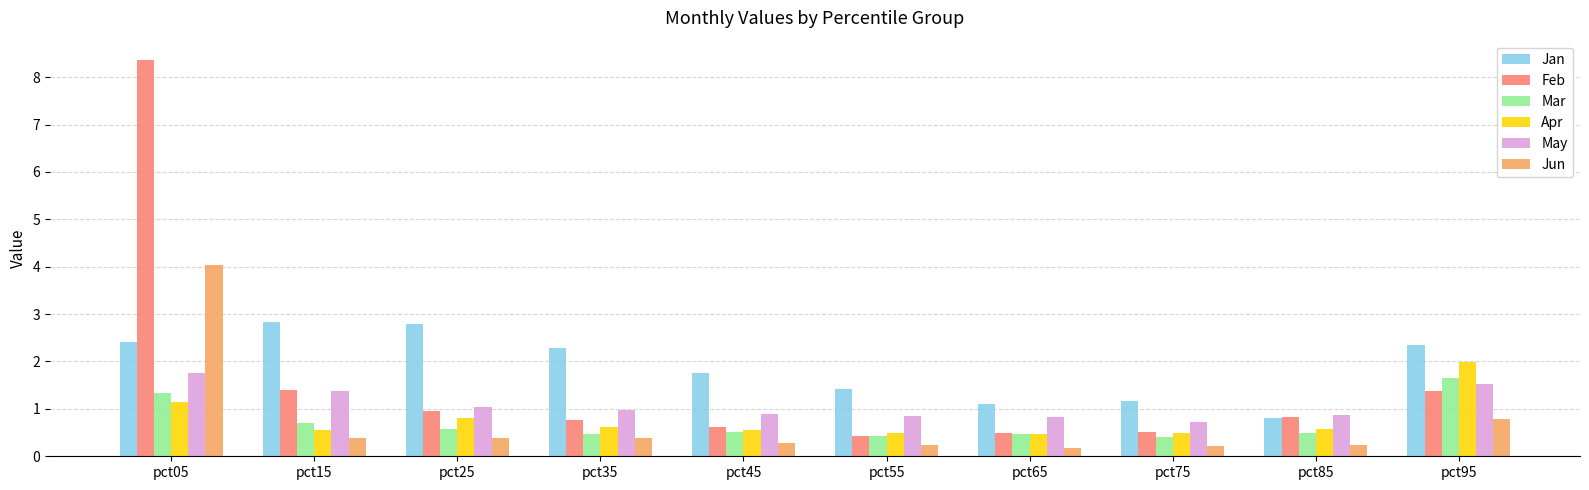

Rank the series by their maximum value, from lowest to highest.

Mar, May, Apr, Jan, Jun, Feb